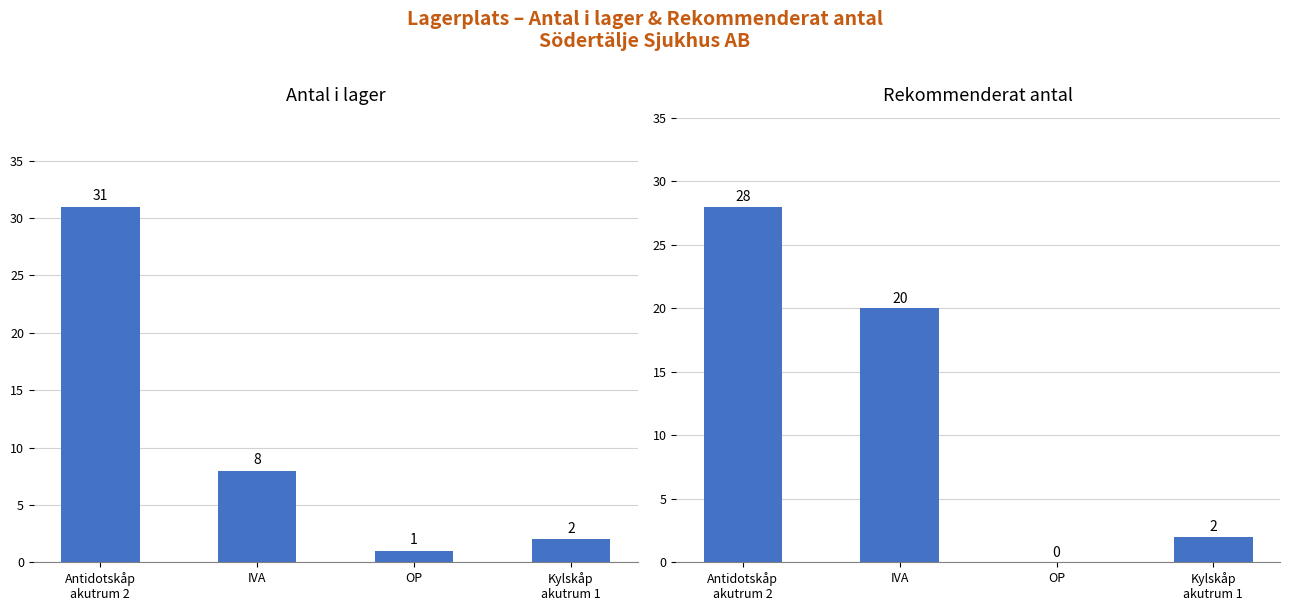

Rank the series at Kylskåp
akutrum 1 from highest to lowest value.

Antal i lager, Rekommenderat antal